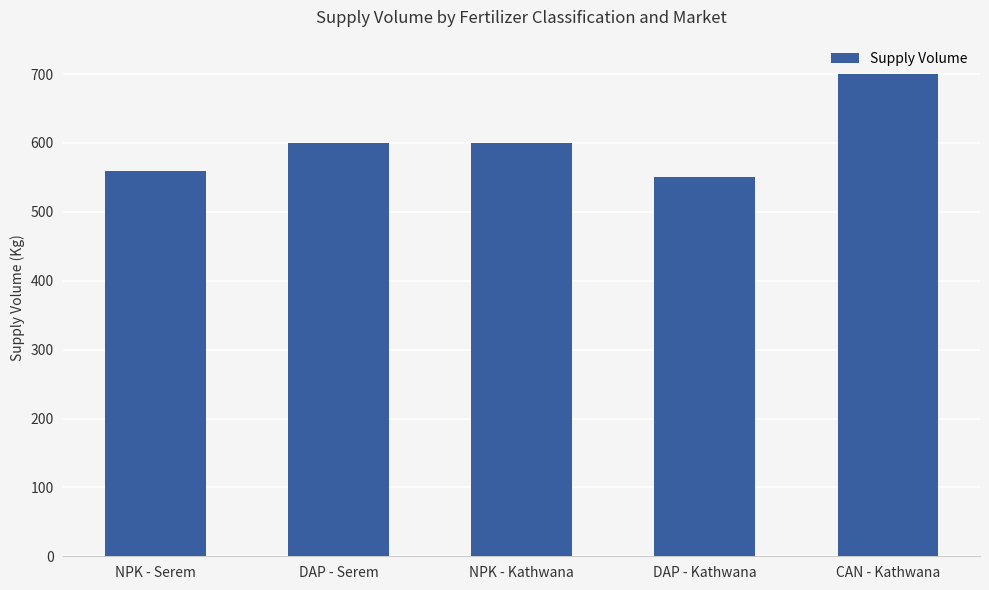

Reading left to right, what are all the values shown in this chart?

NPK - Serem=560	DAP - Serem=600	NPK - Kathwana=600	DAP - Kathwana=550	CAN - Kathwana=700